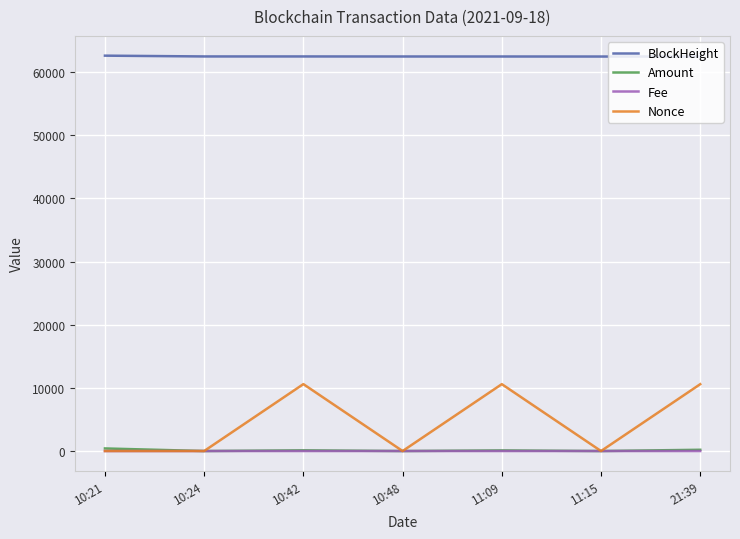

Which series has the largest total across all categories?

BlockHeight